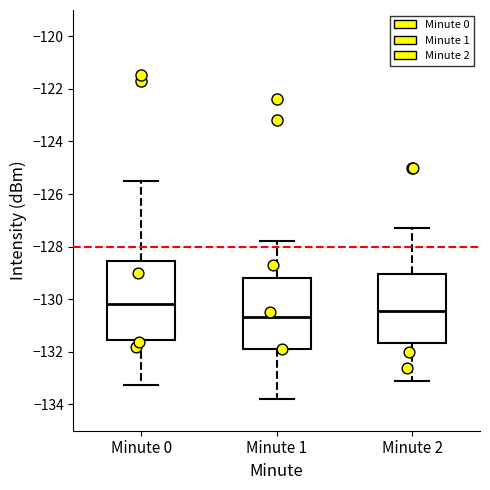

Reading left to right, transcribe this box plot: for each box, give where its median line is, the range the box spans, and where its two whiskers end, as read against the y-axis. The values are not printed on the chart, so give them approximately, as read against the axis.

Minute 0: median -130.2, box -131.6 to -128.6, whiskers -133.2 to -125.6
Minute 1: median -130.6, box -131.8 to -129.2, whiskers -133.8 to -127.8
Minute 2: median -130.4, box -131.6 to -129.0, whiskers -133.0 to -127.2